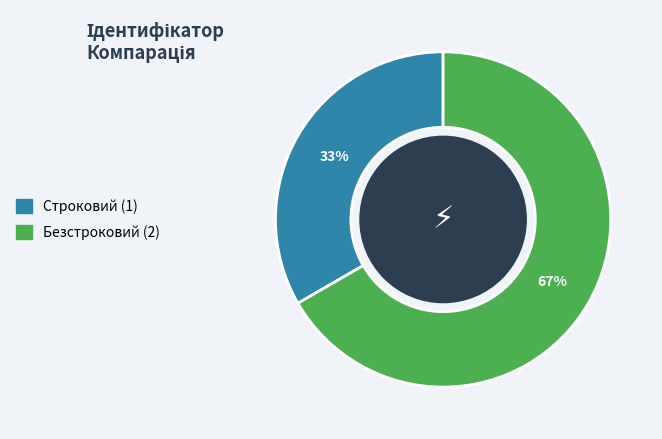

Which category has the biggest portion of the pie?

Безстроковий